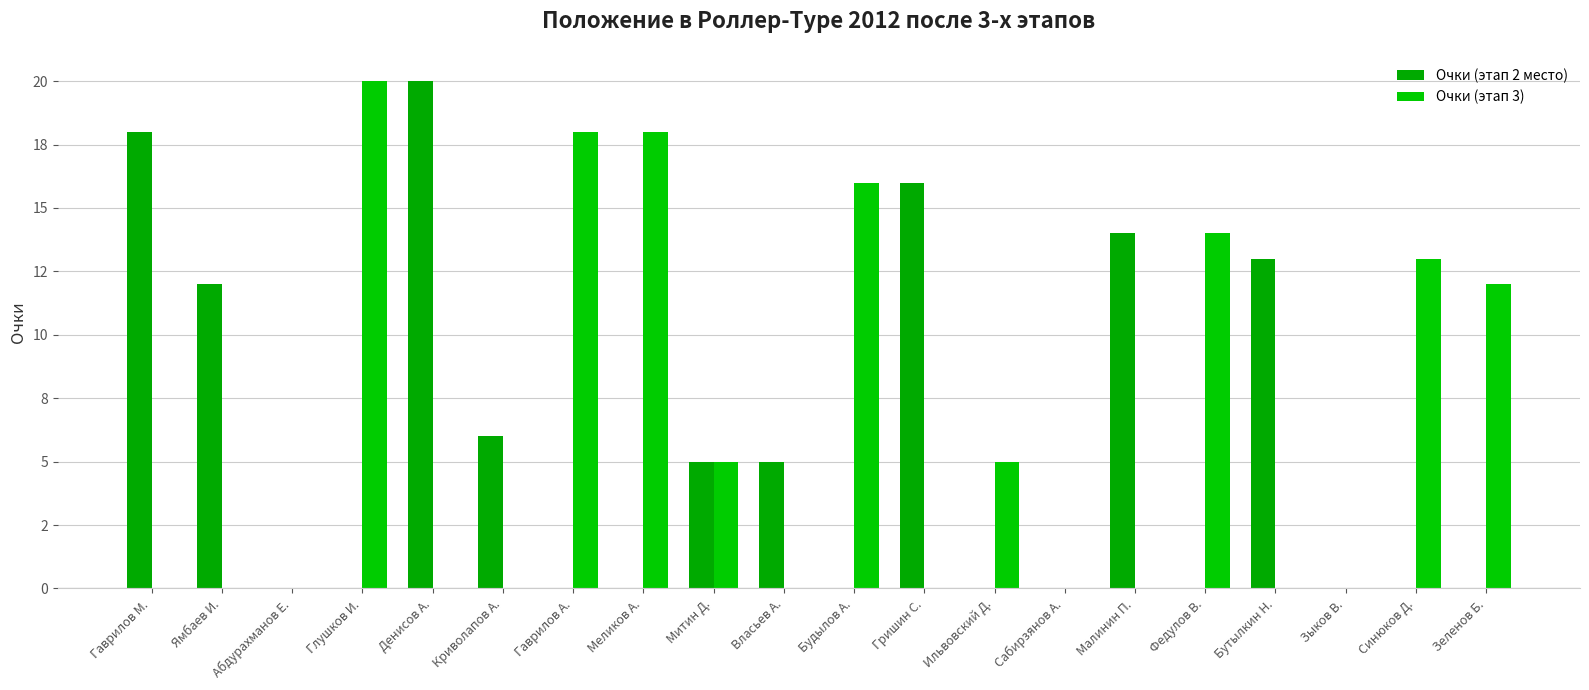

Are the bars grouped side by side (vs. stacked)?

Yes